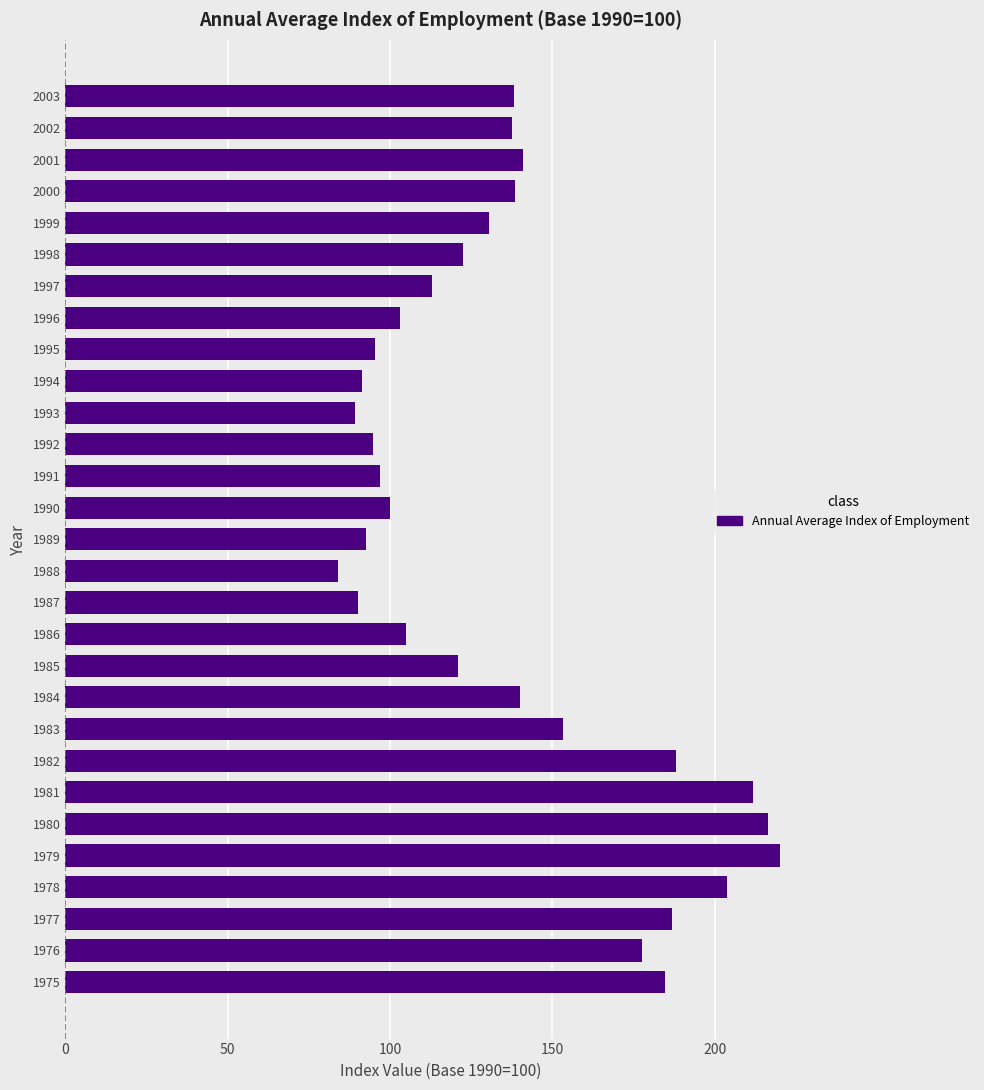

True or false: the data shows 57.7 at 2000.

False